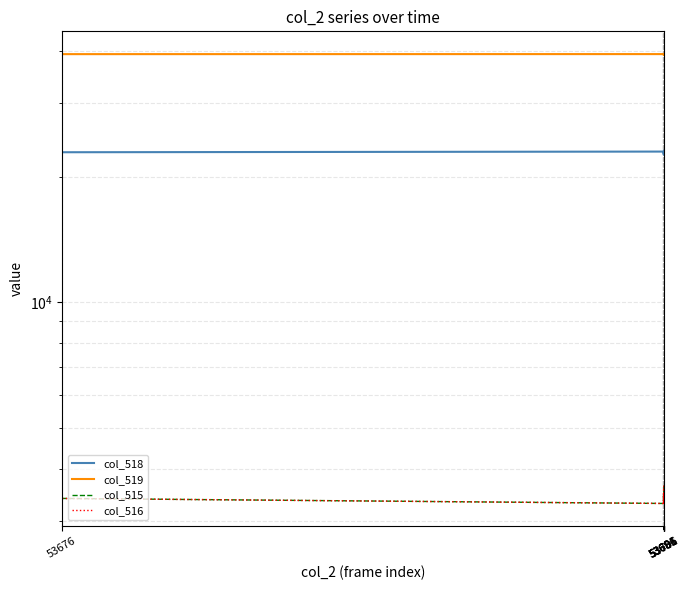

Where is the first local minimum for col_515?

53681